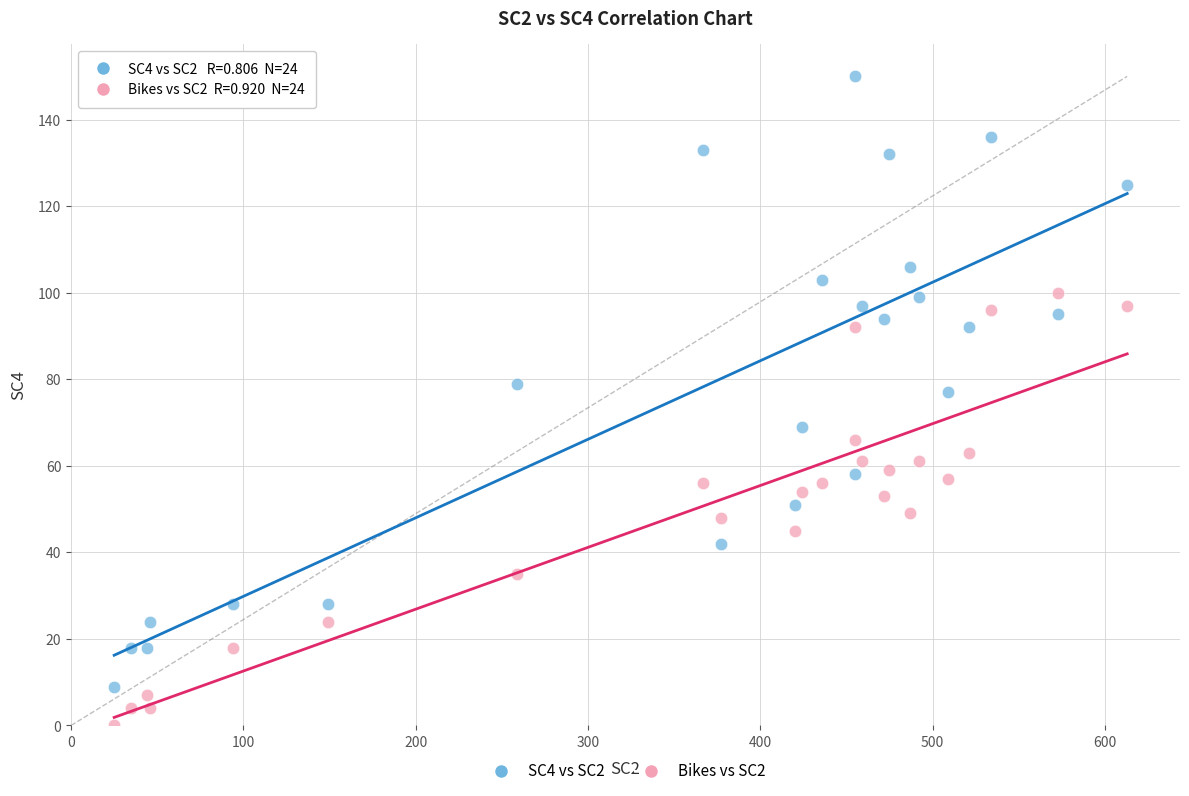

Which series reaches the minimum Y coordinate?

Bikes vs SC2